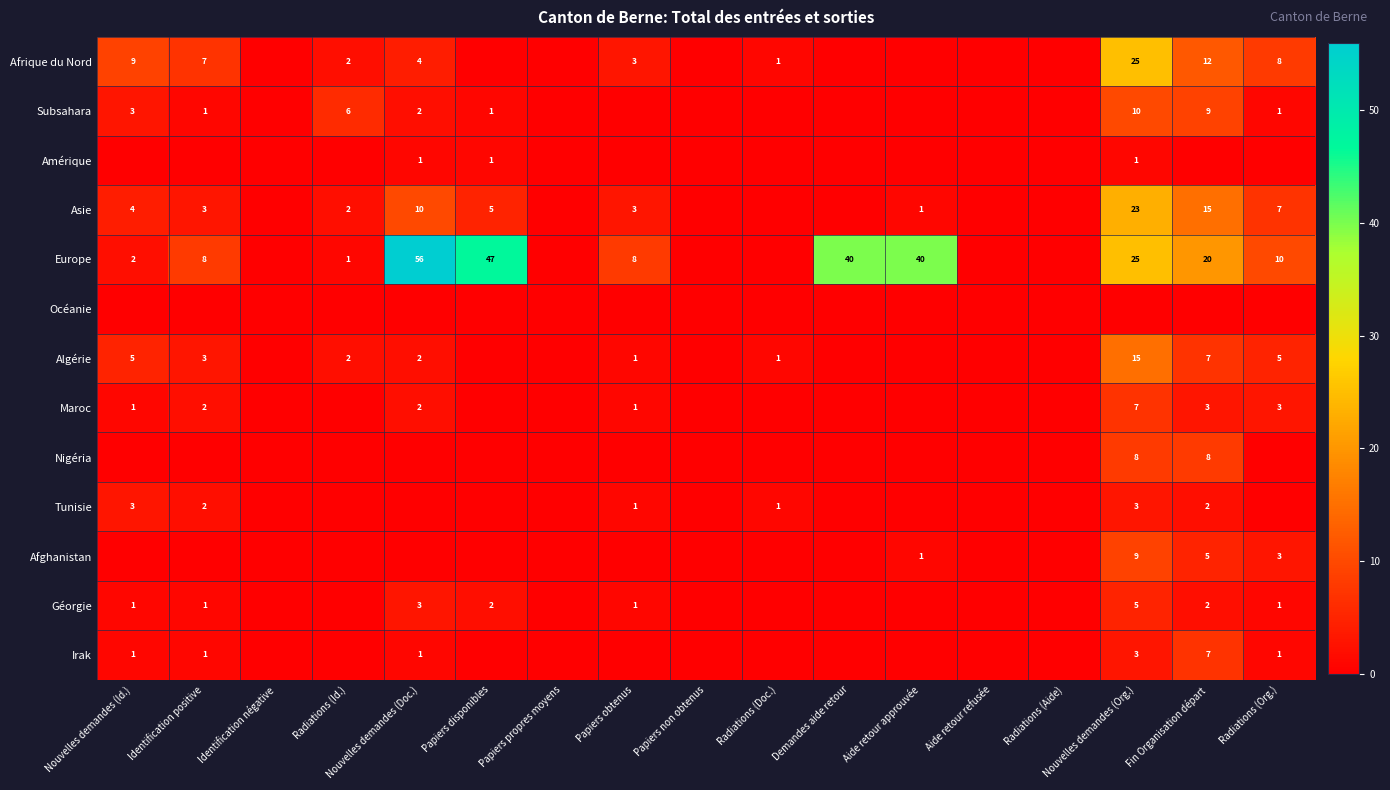

The Asie series shows 15 at Fin Organisation départ. True or false?

True